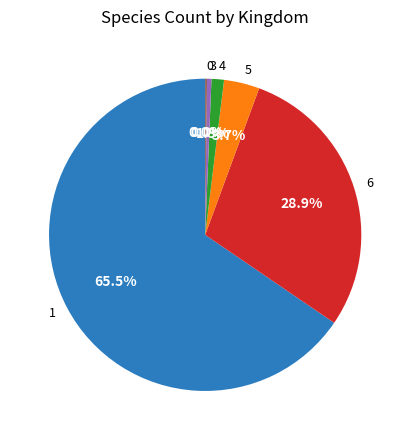

Which slice represents more than half of the pie?

1